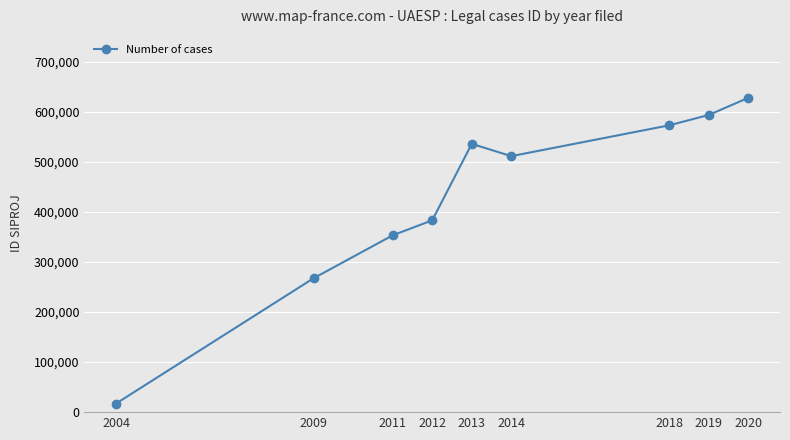

Between 2009 and 2018, which is larger?

2018